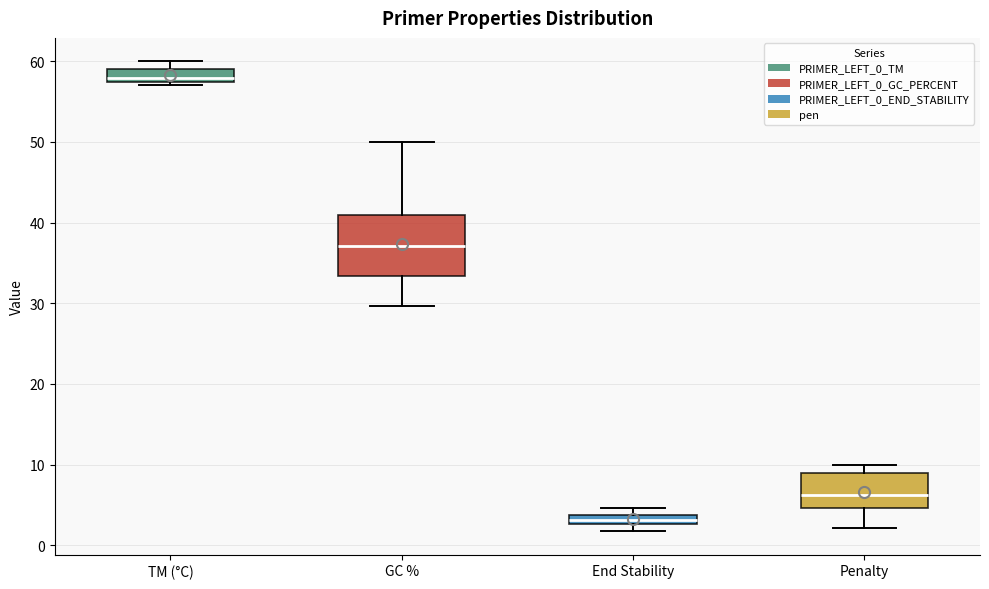

Where does the lower whisker of the box for Penalty end on the y-axis? The values are not printed on the chart, so give them approximately, as read against the axis.

2